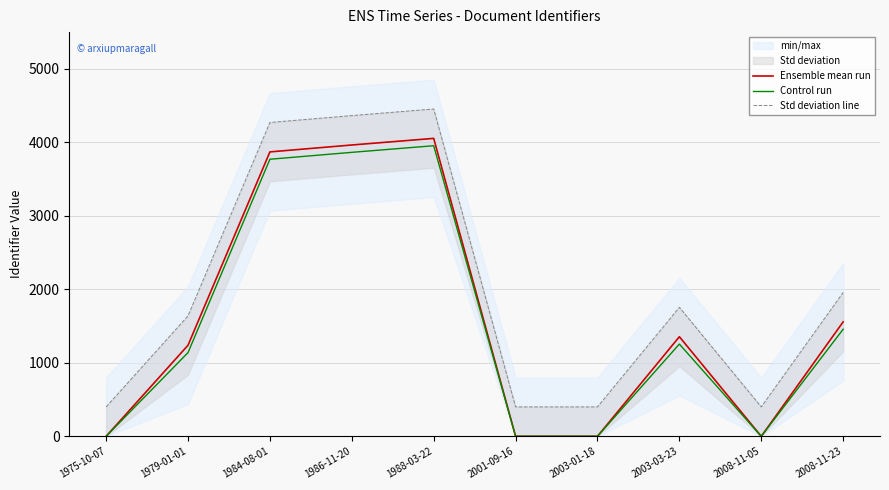

Reading left to right, extract all data points from this chart.

Ensemble mean run: 0	1239	3870	3964	4054	0	0	1355	0	1557
Control run: 0	1139	3770	3864	3954	0	0	1255	0	1457
Std deviation line: 400	1639	4270	4364	4454	400	400	1755	400	1957